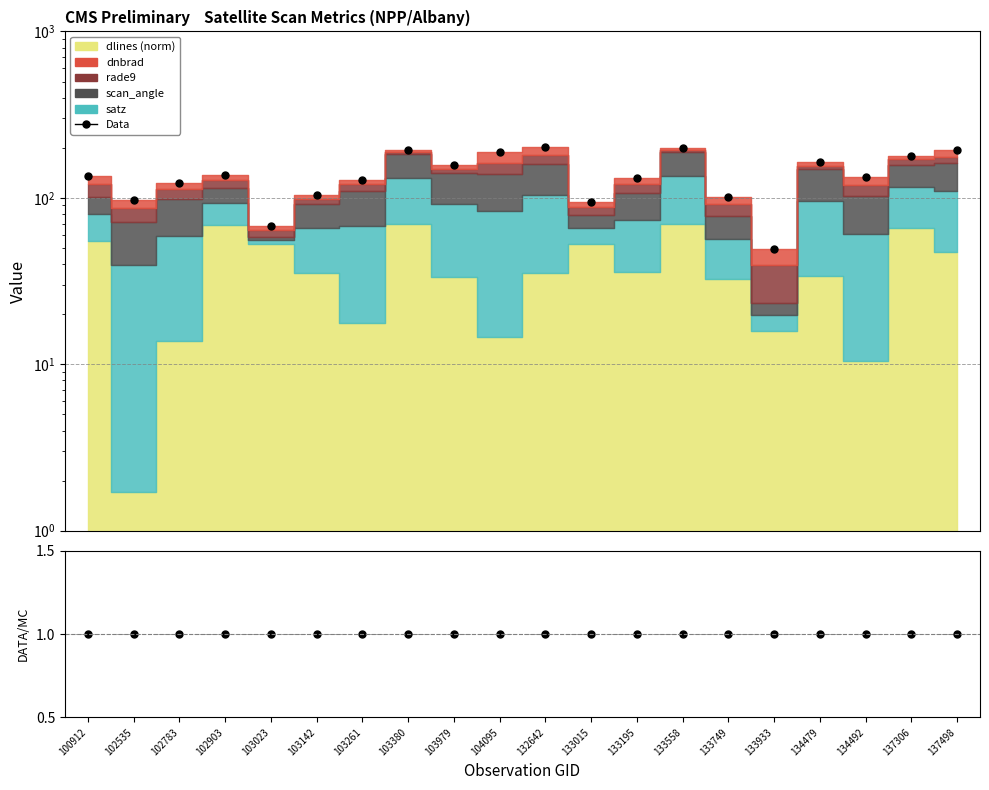

What is the sum of the Data values at 102535 and 103380?

290.5